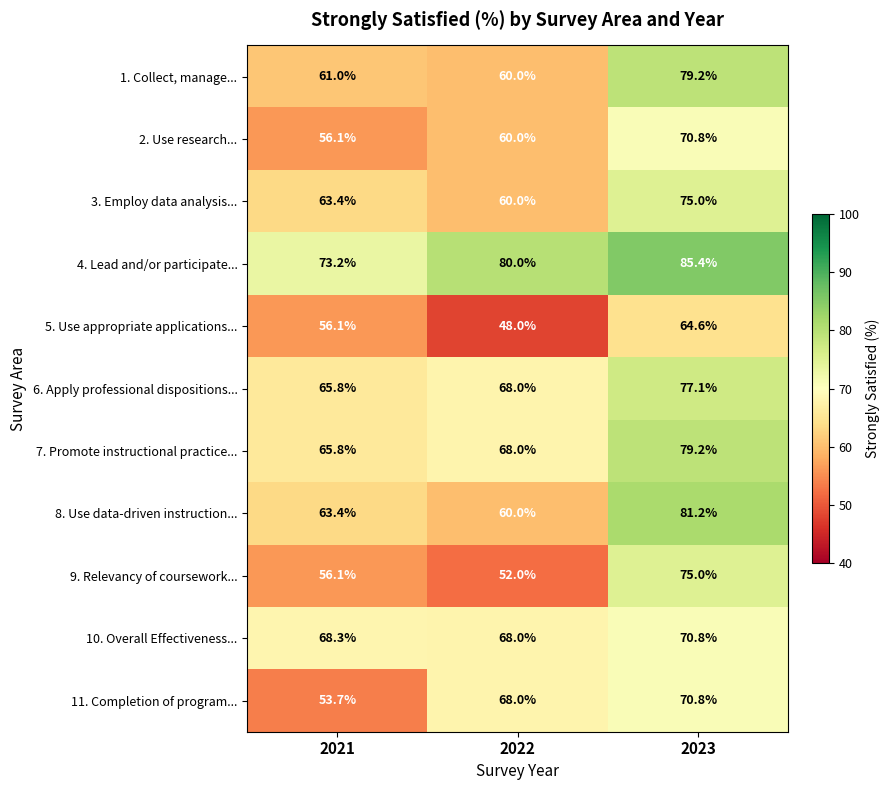

The value of 7. Promote instructional practice... at 2021 is 26.8. True or false?

False